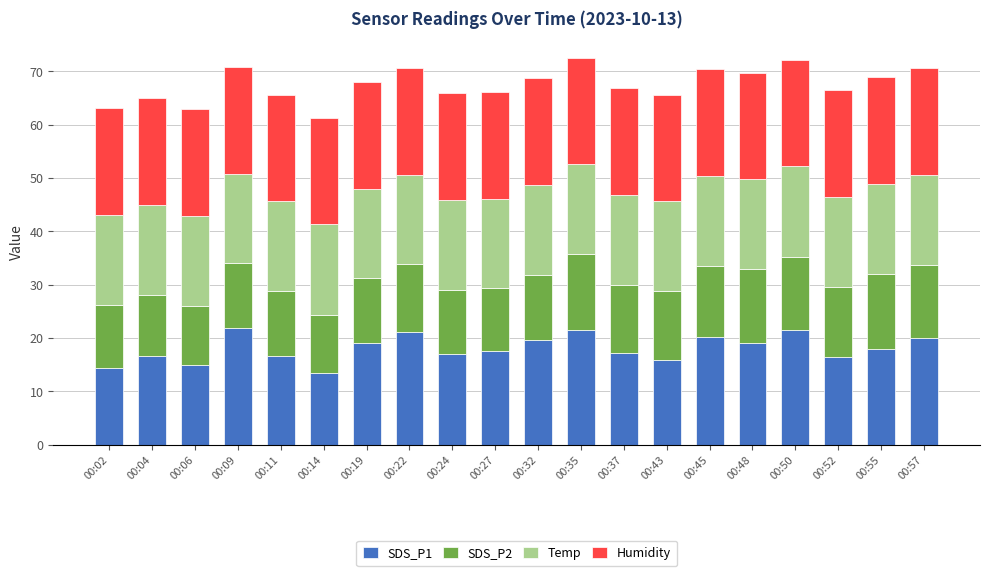

What is the difference between the maximum and minimum values in the SDS_P1 series?

8.3